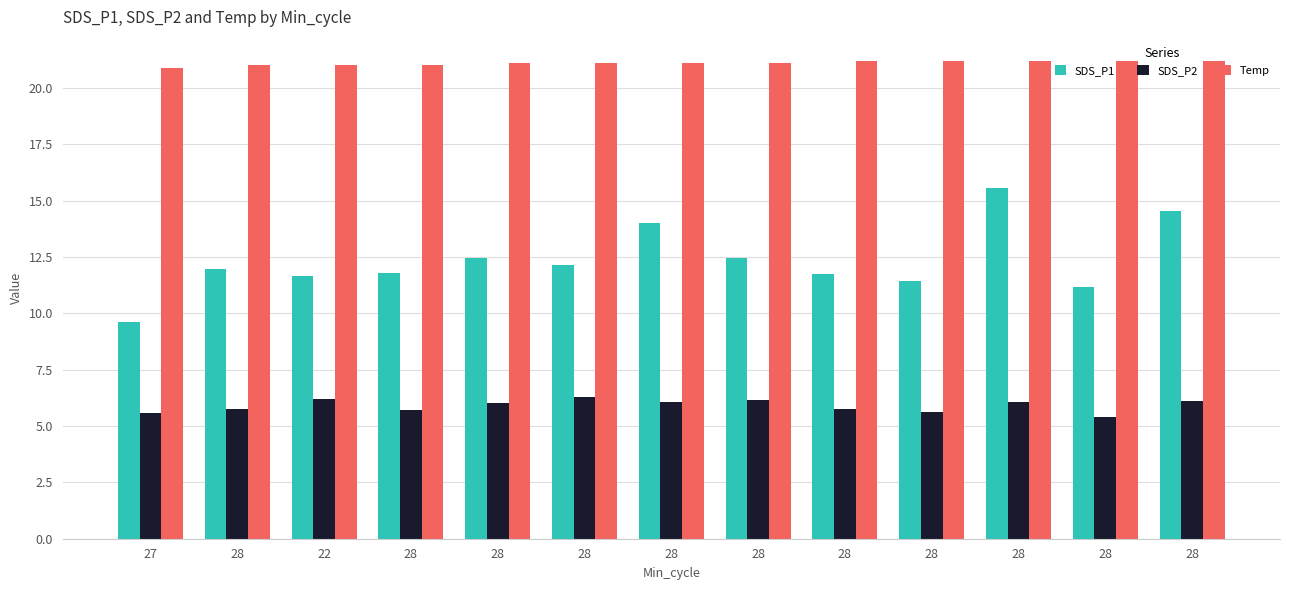

List the series in order of their peak value, lowest first.

SDS_P2, SDS_P1, Temp